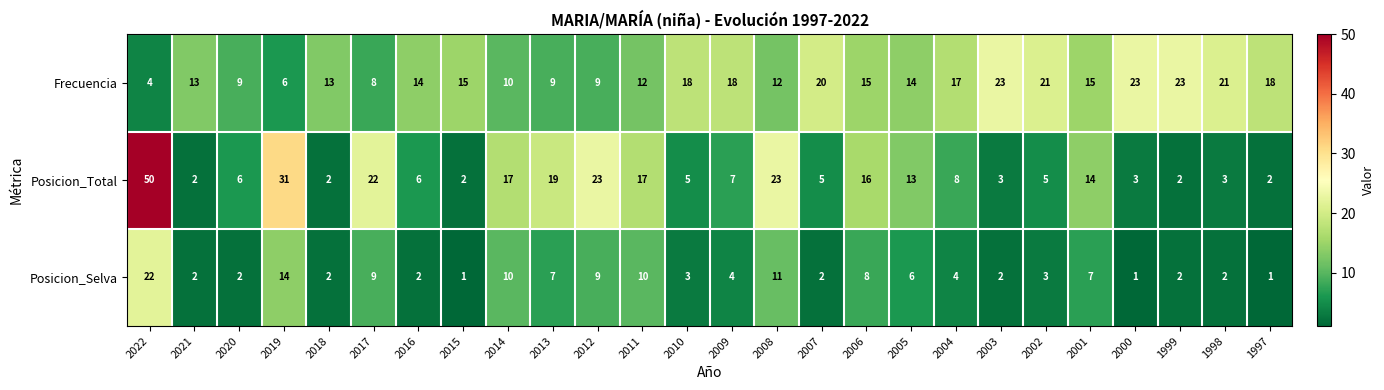

What is the spread (max minus min) of values at 2006?

8